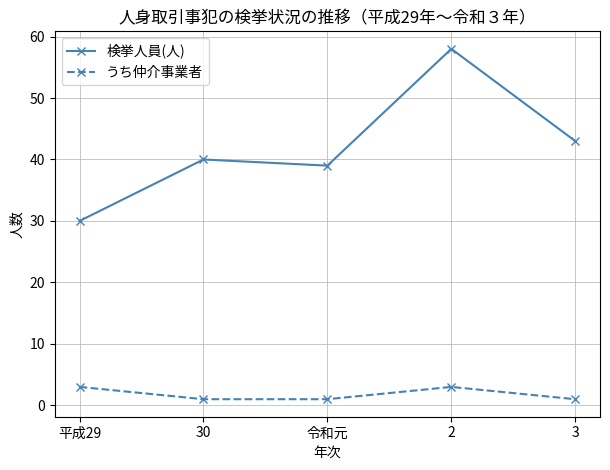

Rank the series by their maximum value, from highest to lowest.

検挙人員(人), うち仲介事業者